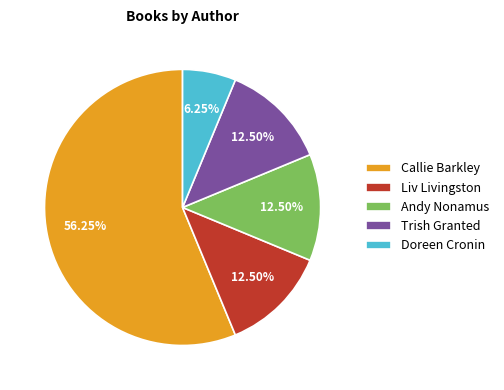

What is the ratio of the value at Trish Granted to the value at Liv Livingston?

1.0